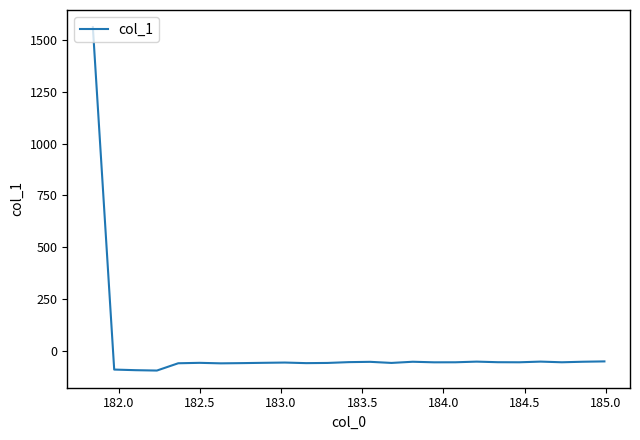

What is the greatest value displayed?

1563.3